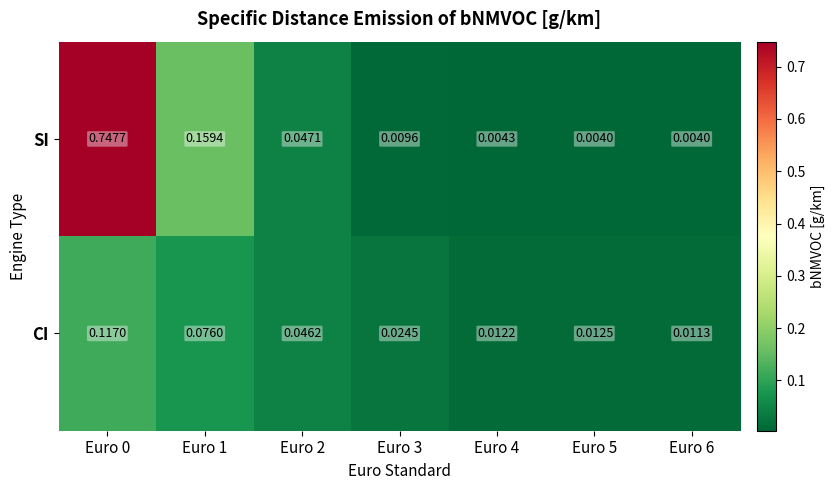

How many categories are shown in the chart?

7